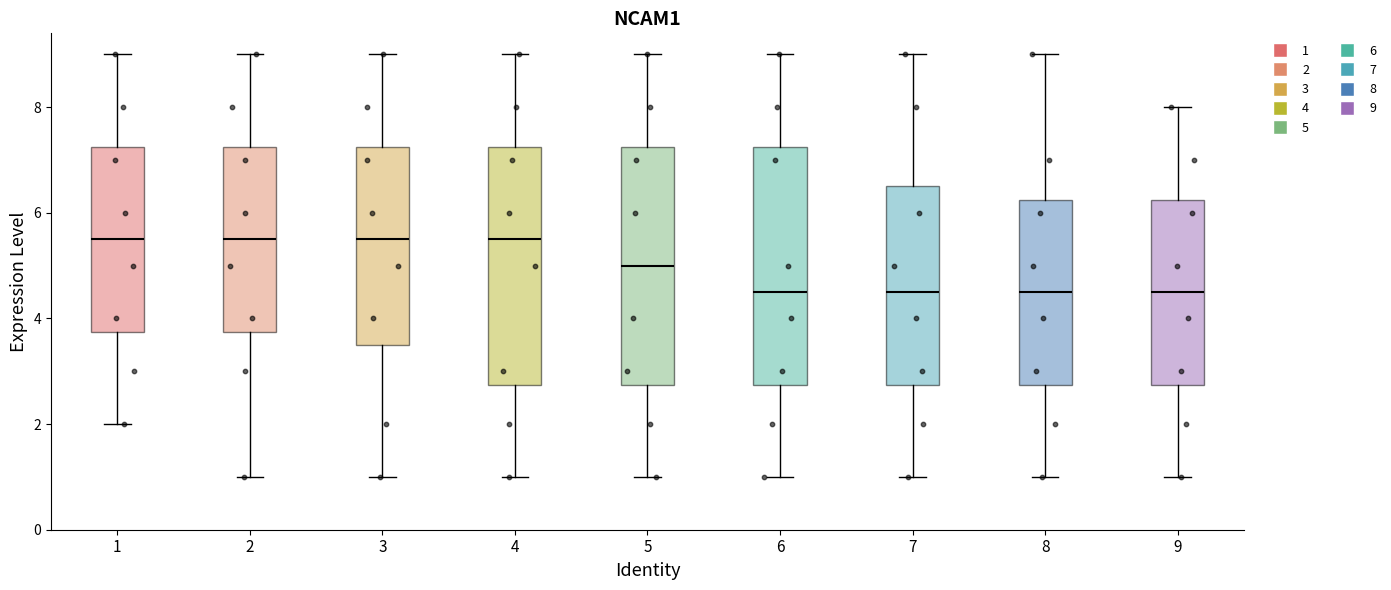

Reading left to right, read every box against the y-axis: the position of its median line, the range the box covers, and the ends of its whiskers. The values are not printed on the chart, so give them approximately, as read against the axis.

1: median 5.6, box 3.8 to 7.2, whiskers 2.0 to 9.0
2: median 5.6, box 3.8 to 7.2, whiskers 1.0 to 9.0
3: median 5.6, box 3.6 to 7.2, whiskers 1.0 to 9.0
4: median 5.6, box 2.8 to 7.2, whiskers 1.0 to 9.0
5: median 5.0, box 2.8 to 7.2, whiskers 1.0 to 9.0
6: median 4.6, box 2.8 to 7.2, whiskers 1.0 to 9.0
7: median 4.6, box 2.8 to 6.6, whiskers 1.0 to 9.0
8: median 4.6, box 2.8 to 6.2, whiskers 1.0 to 9.0
9: median 4.6, box 2.8 to 6.2, whiskers 1.0 to 8.0